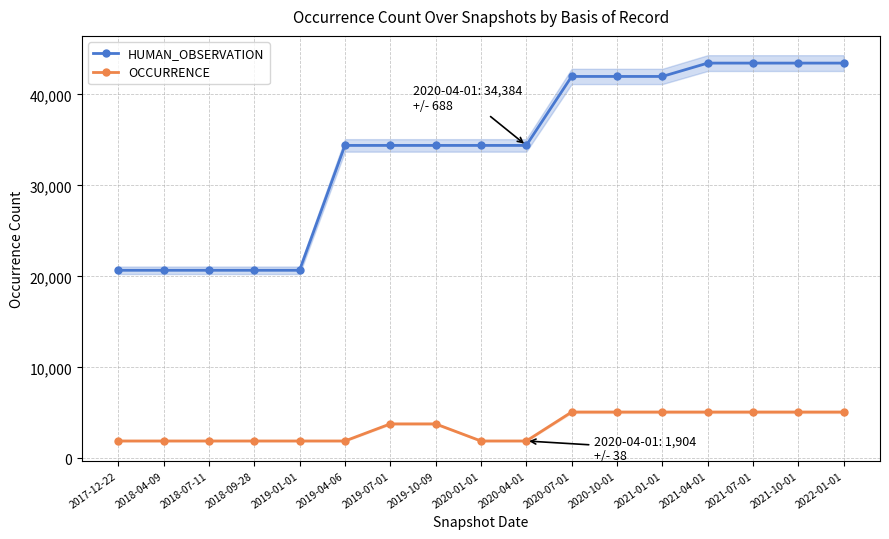

True or false: OCCURRENCE and HUMAN_OBSERVATION intersect in this chart.

False